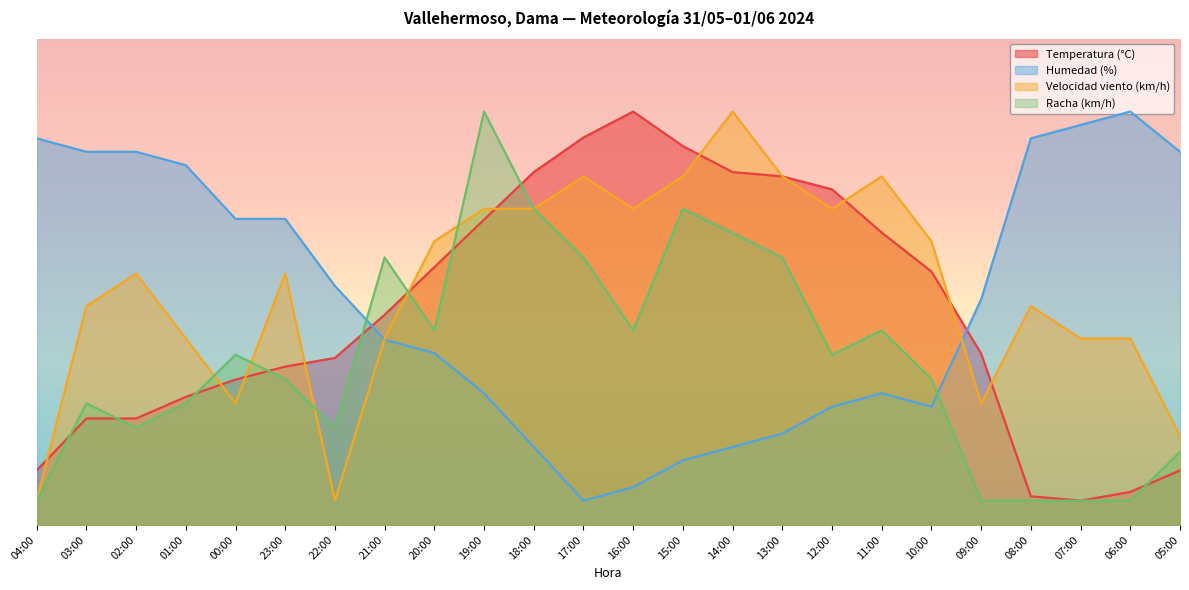

The Racha (km/h) series shows 9.5 at 20:00. True or false?

False